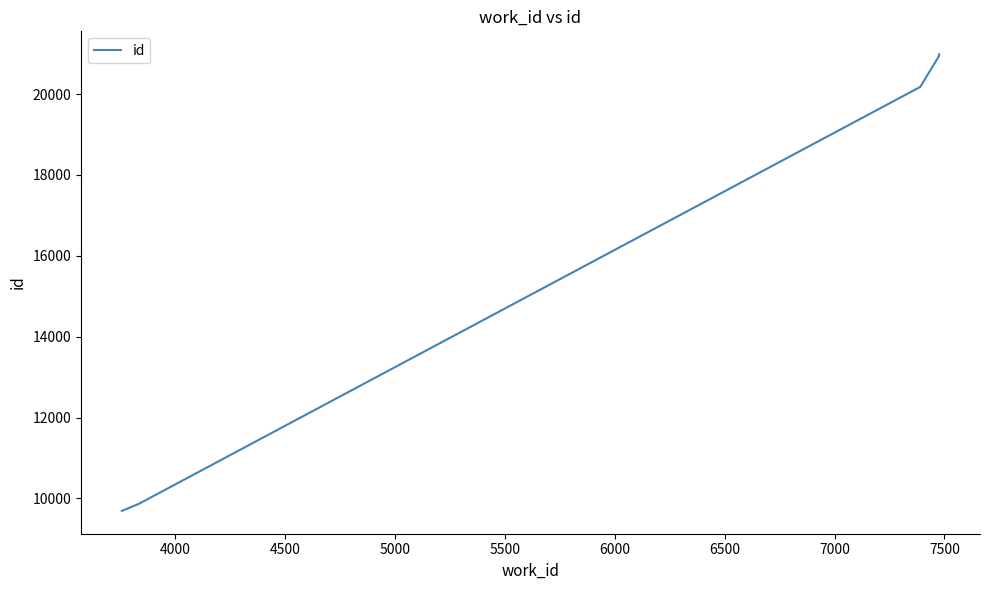

How many series are shown in this chart?

1